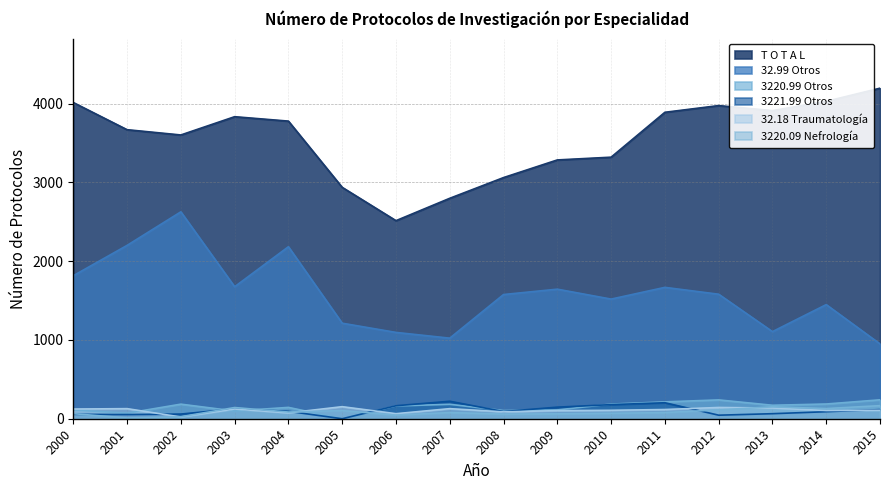

Reading right to left, what are all the values shown in this chart?

T O T A L: 2015=4197	2014=4030	2013=3912	2012=3976	2011=3891	2010=3321	2009=3286	2008=3062	2007=2799	2006=2515	2005=2938	2004=3779	2003=3835	2002=3603	2001=3670	2000=4015
32.99 Otros: 2015=950	2014=1449	2013=1106	2012=1581	2011=1668	2010=1519	2009=1645	2008=1577	2007=1023	2006=1096	2005=1213	2004=2184	2003=1676	2002=2627	2001=2201	2000=1816
3220.99 Otros: 2015=240	2014=187	2013=171	2012=239	2011=214	2010=186	2009=112	2008=104	2007=183	2006=162	2005=0	2004=144	2003=98	2002=185	2001=70	2000=112
3221.99 Otros: 2015=116	2014=89	2013=64	2012=45	2011=203	2010=179	2009=147	2008=91	2007=222	2006=165	2005=0	2004=94	2003=126	2002=59	2001=53	2000=56
32.18 Traumatología: 2015=107	2014=104	2013=136	2012=143	2011=117	2010=107	2009=103	2008=87	2007=128	2006=64	2005=153	2004=74	2003=123	2002=22	2001=128	2000=123
3220.09 Nefrología: 2015=166	2014=129	2013=151	2012=112	2011=78	2010=69	2009=62	2008=59	2007=78	2006=46	2005=103	2004=85	2003=142	2002=25	2001=10	2000=64